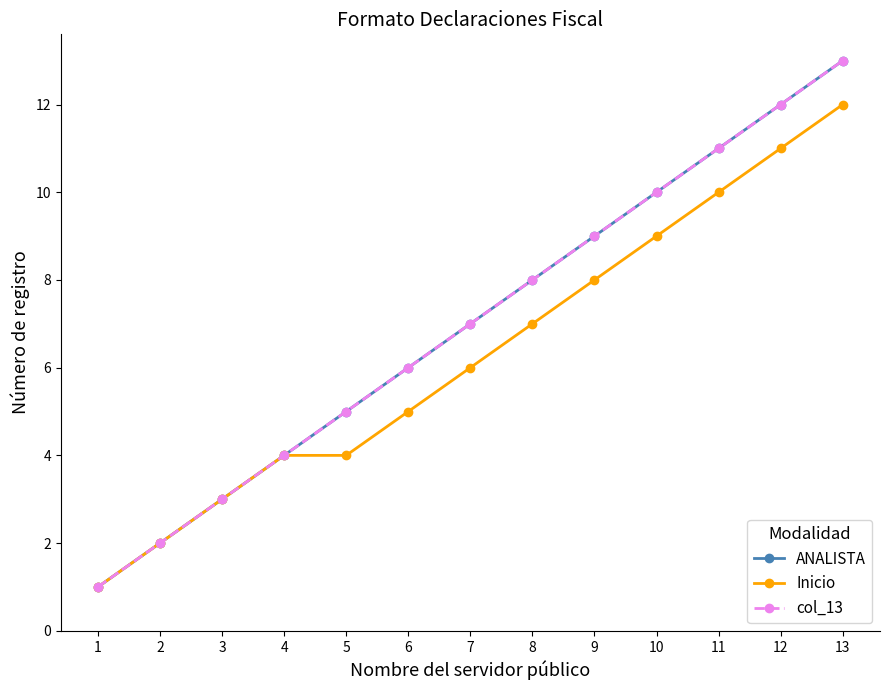

How many lines are shown in the chart?

3